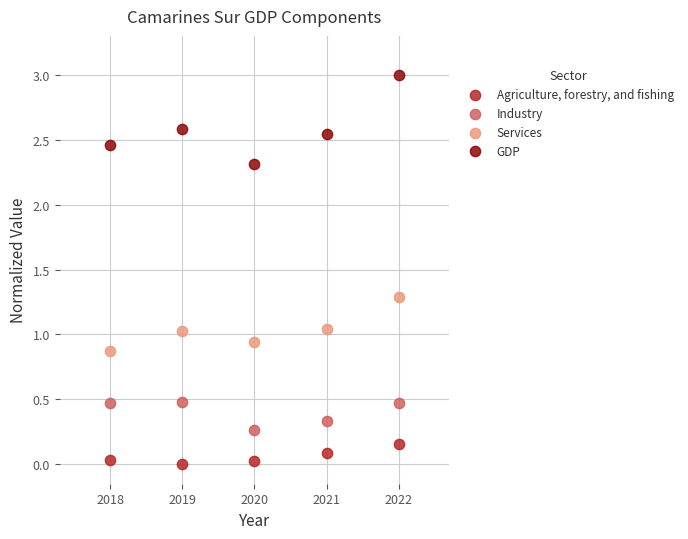

Across all data points, what is the range of Y values (max minus min)?

3.0